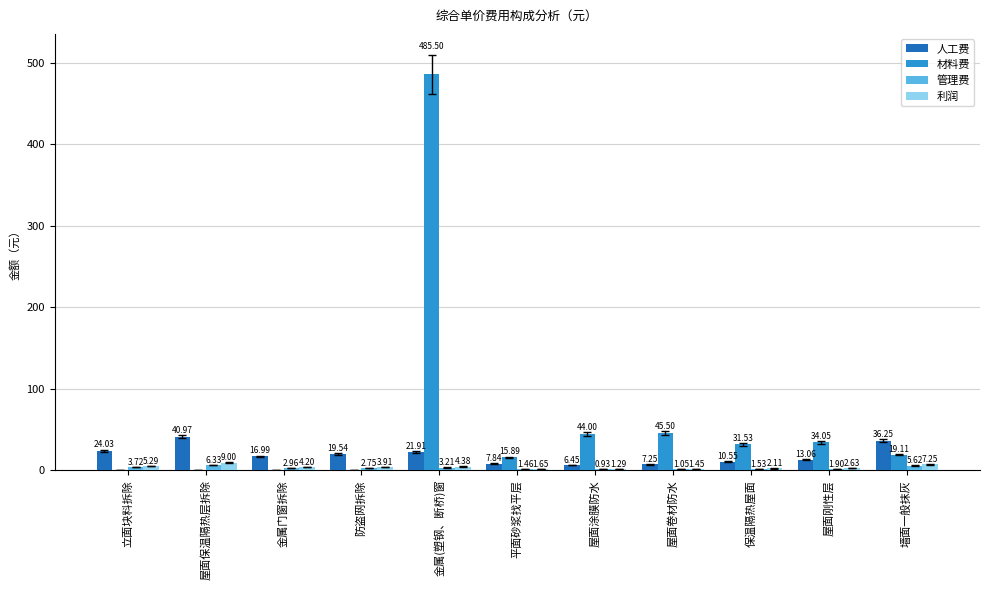

Are the bars grouped side by side (vs. stacked)?

Yes